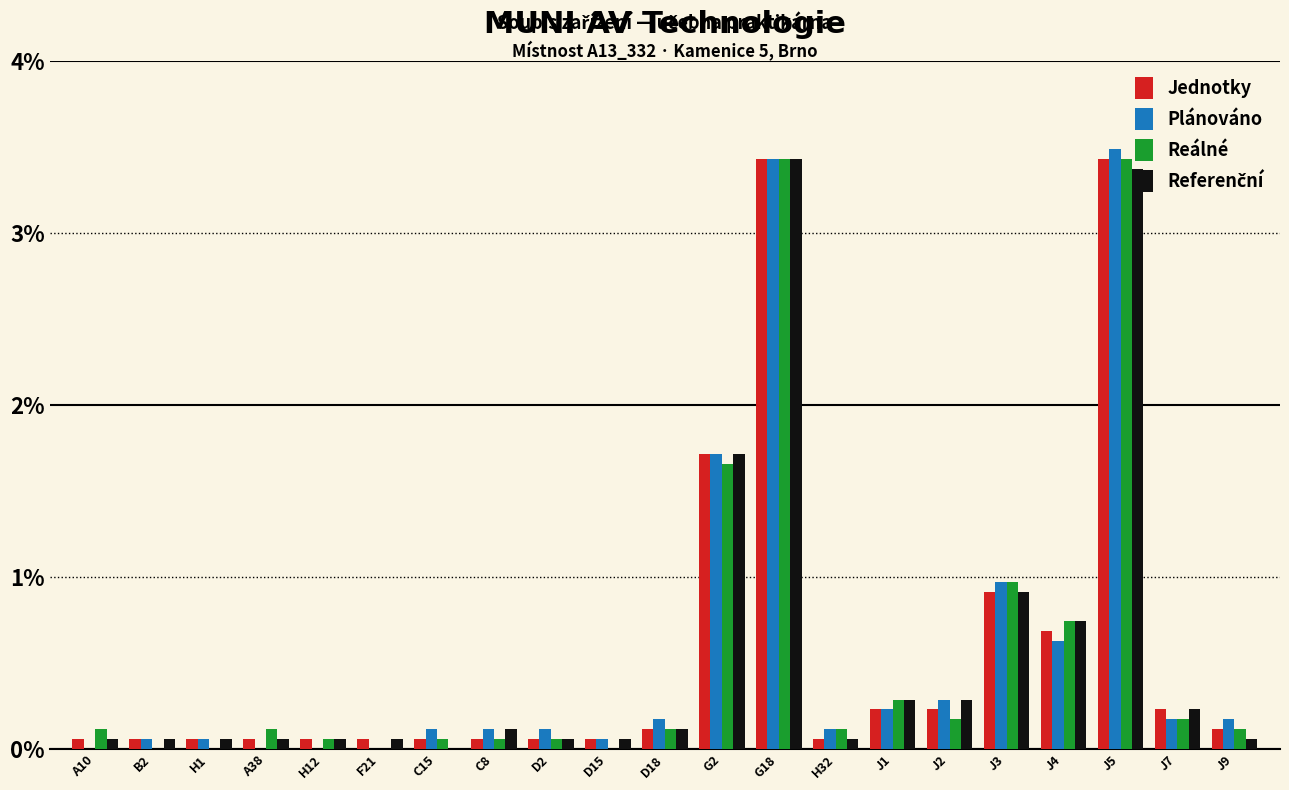

Does the chart contain stacked bars?

No